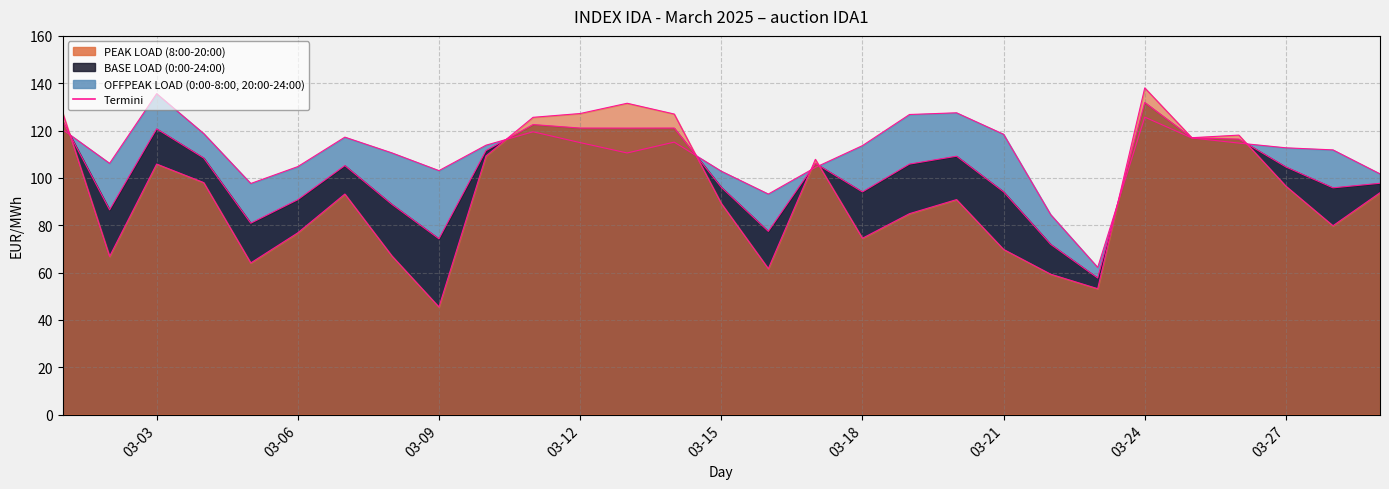

What is the maximum value for BASE LOAD?

131.9